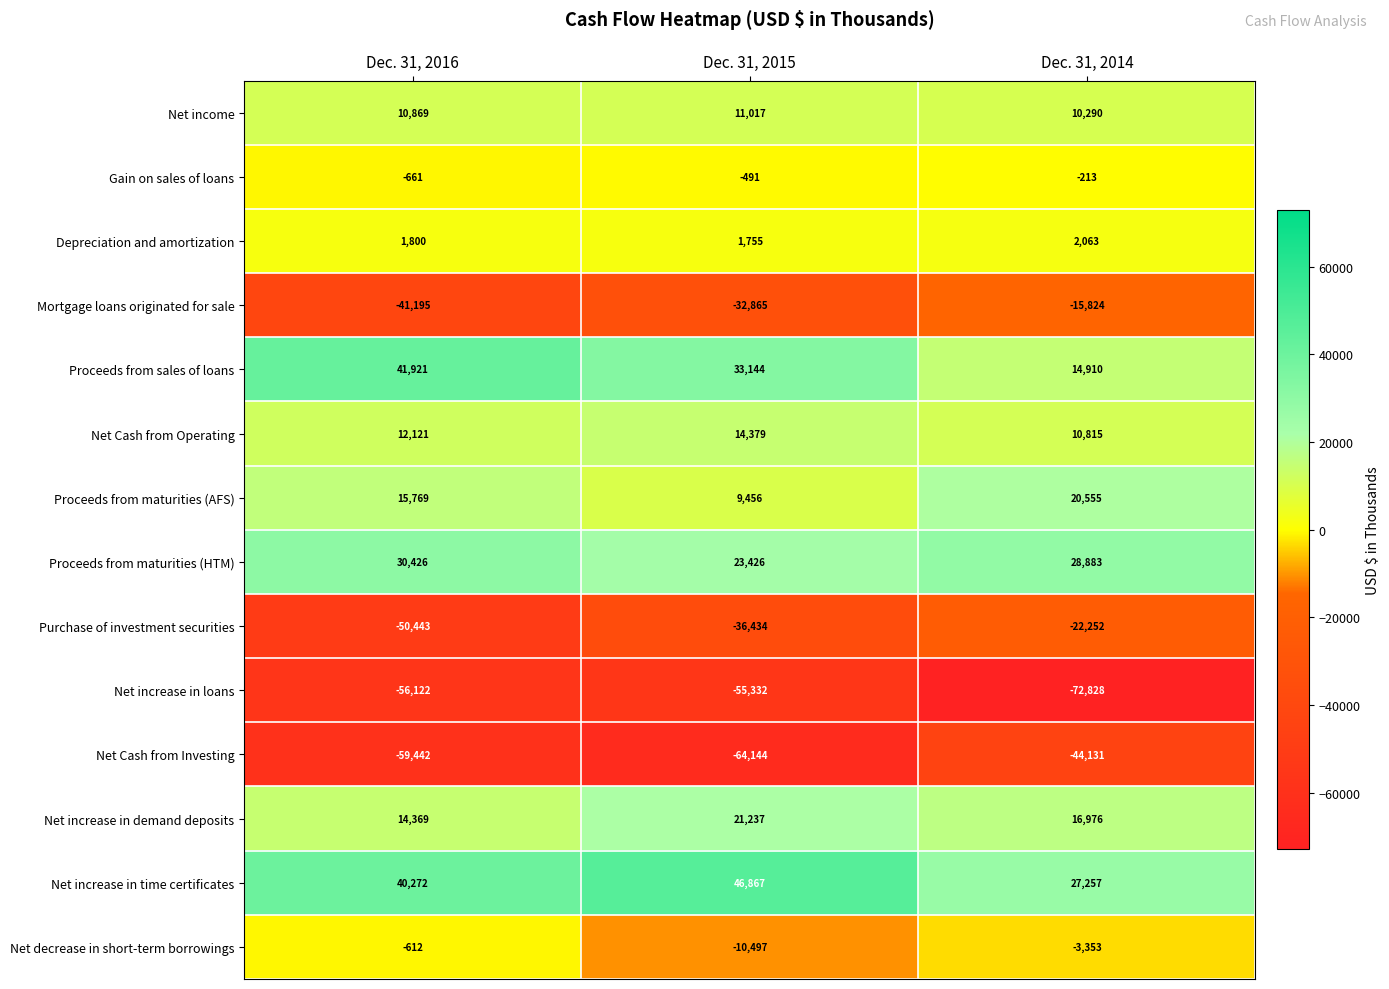

Which series has the largest total across all categories?

Net increase in time certificates